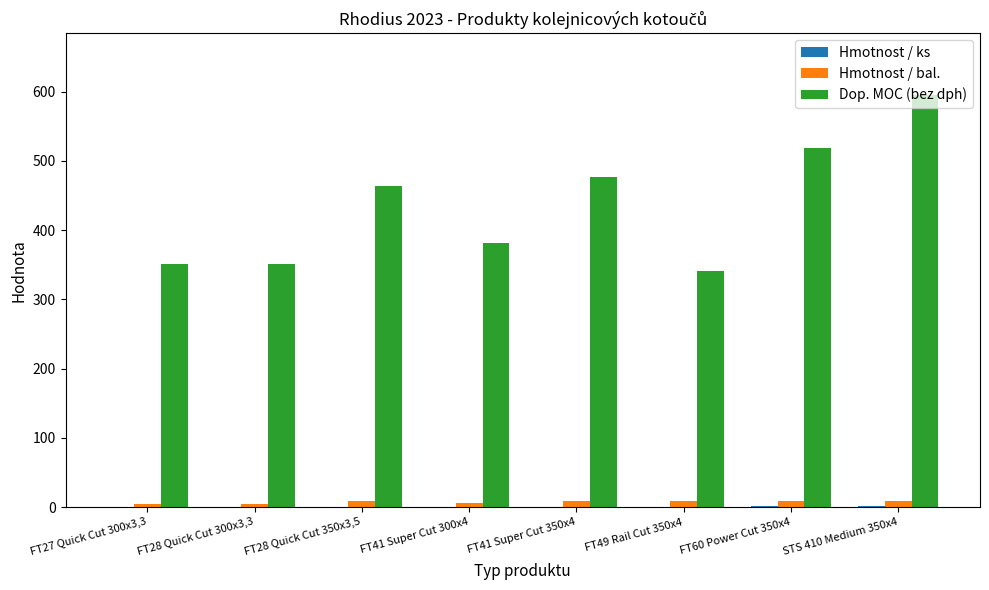

What is the total value across all series at FT27 Quick Cut 300x3,3?

356.7